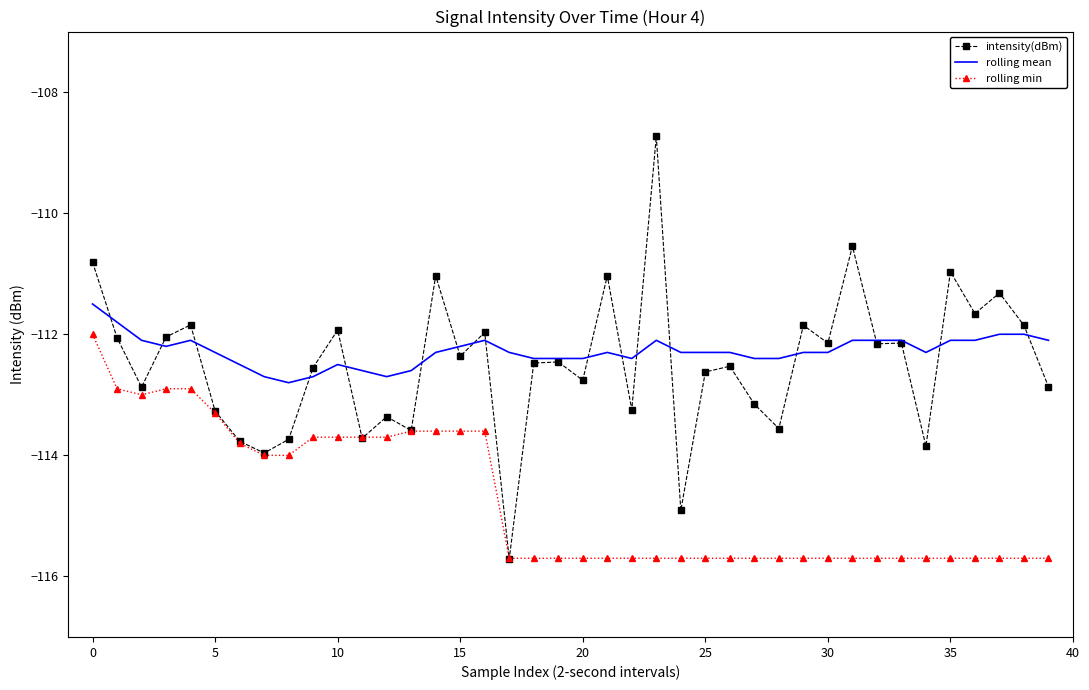

True or false: rolling mean and rolling min intersect in this chart.

False